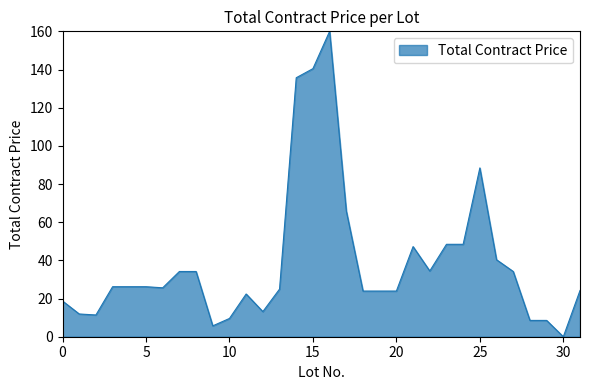

What is the greatest value displayed?

160.0